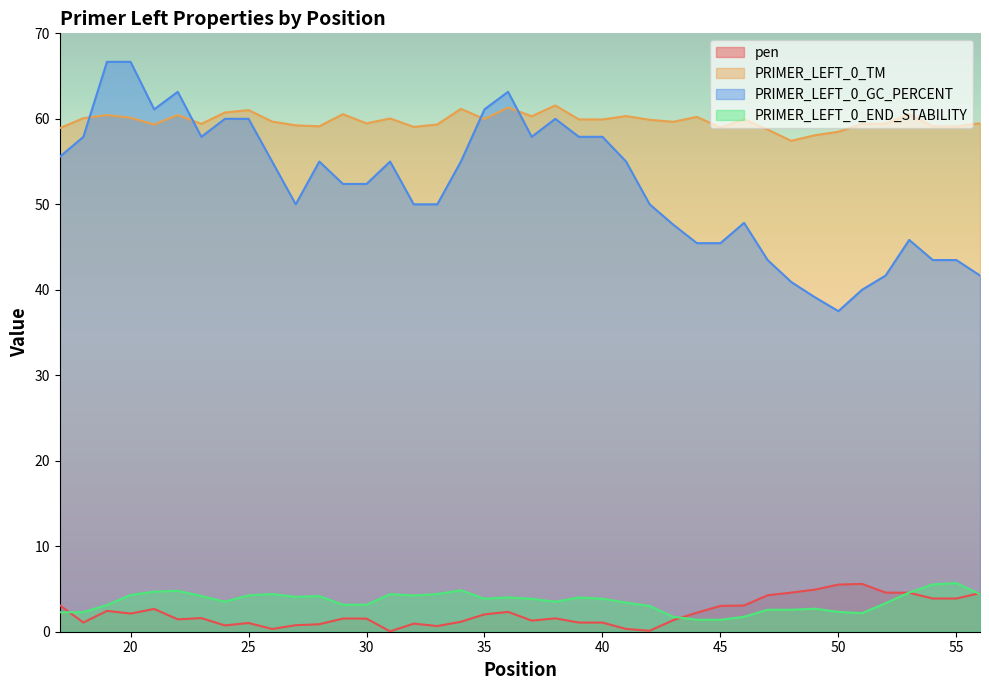

Reading left to right, list all the values displayed in this chart.

pen: 17=3.1	18=1.1	19=2.4	20=2.1	21=2.7	22=1.4	23=1.6	24=0.7	25=1.0	26=0.3	27=0.8	28=0.9	29=1.5	30=1.5	31=0.0	32=0.9	33=0.7	34=1.2	35=2.0	36=2.3	37=1.3	38=1.6	39=1.1	40=1.1	41=0.3	42=0.1	43=1.4	44=2.2	45=3.0	46=3.1	47=4.3	48=4.6	49=4.9	50=5.5	51=5.6	52=4.6	53=4.6	54=3.9	55=3.9	56=4.5
PRIMER_LEFT_0_TM: 17=58.9	18=60.1	19=60.4	20=60.1	21=59.3	22=60.4	23=59.4	24=60.7	25=61.0	26=59.7	27=59.2	28=59.1	29=60.5	30=59.5	31=60.0	32=59.1	33=59.3	34=61.2	35=60.0	36=61.3	37=60.3	38=61.6	39=59.9	40=59.9	41=60.3	42=59.9	43=59.6	44=60.2	45=59.0	46=59.9	47=58.7	48=57.4	49=58.1	50=58.5	51=59.4	52=59.4	53=60.6	54=59.1	55=59.1	56=59.5
PRIMER_LEFT_0_GC_PERCENT: 17=55.6	18=57.9	19=66.7	20=66.7	21=61.1	22=63.2	23=57.9	24=60.0	25=60.0	26=55.0	27=50.0	28=55.0	29=52.4	30=52.4	31=55.0	32=50.0	33=50.0	34=55.0	35=61.1	36=63.2	37=57.9	38=60.0	39=57.9	40=57.9	41=55.0	42=50.0	43=47.6	44=45.5	45=45.5	46=47.8	47=43.5	48=40.9	49=39.1	50=37.5	51=40.0	52=41.7	53=45.8	54=43.5	55=43.5	56=41.7
PRIMER_LEFT_0_END_STABILITY: 17=2.3	18=2.3	19=3.1	20=4.3	21=4.7	22=4.8	23=4.2	24=3.5	25=4.3	26=4.4	27=4.1	28=4.2	29=3.2	30=3.2	31=4.4	32=4.2	33=4.4	34=4.8	35=3.9	36=4.0	37=3.9	38=3.5	39=4.0	40=3.9	41=3.4	42=3.0	43=1.8	44=1.4	45=1.4	46=1.8	47=2.6	48=2.6	49=2.7	50=2.3	51=2.2	52=3.3	53=4.6	54=5.5	55=5.7	56=4.4